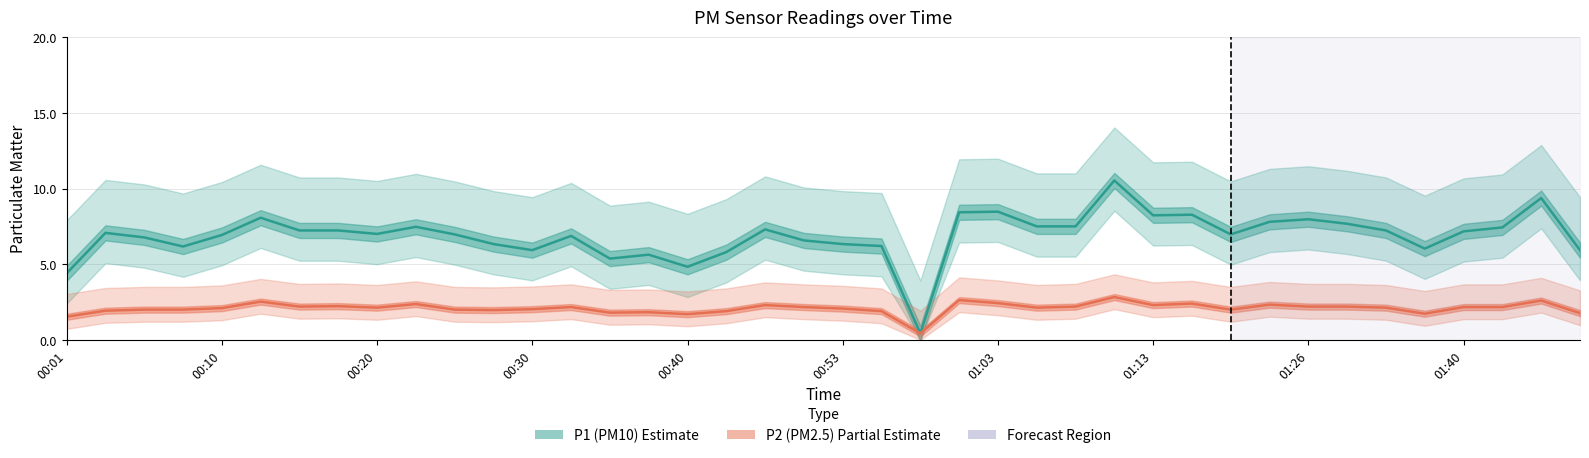

True or false: P1 and P2 cross at least once.

False